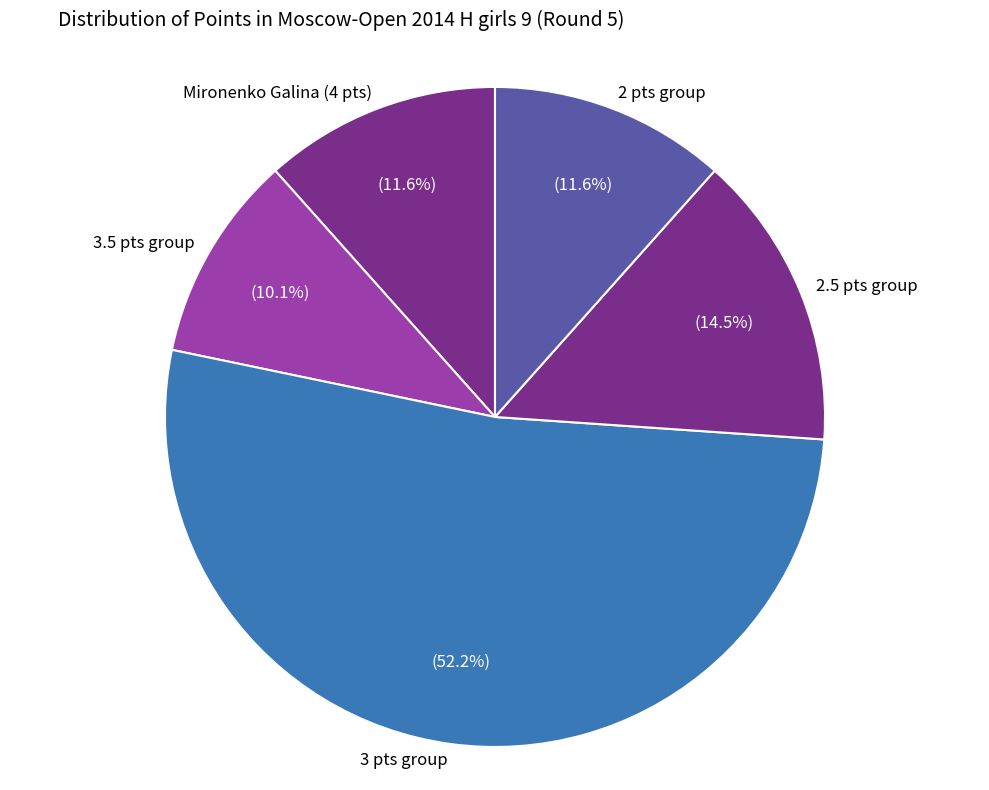

Approximately how many times larger is the value at 3.5 pts group compared to 2.5 pts group?

0.7